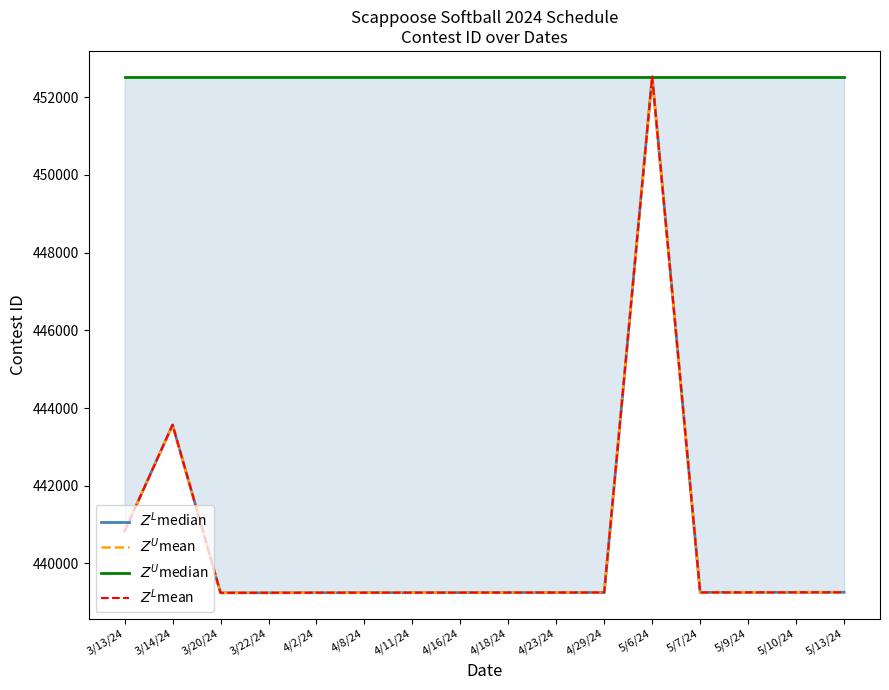

Is this an area chart (filled region under the line)?

No